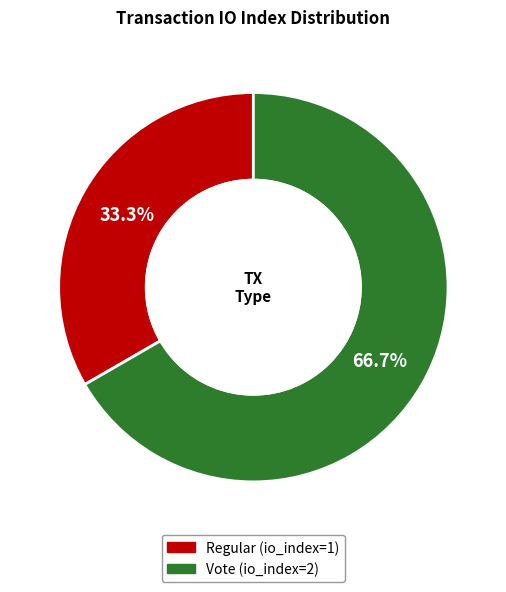

Which slice is the largest?

Vote